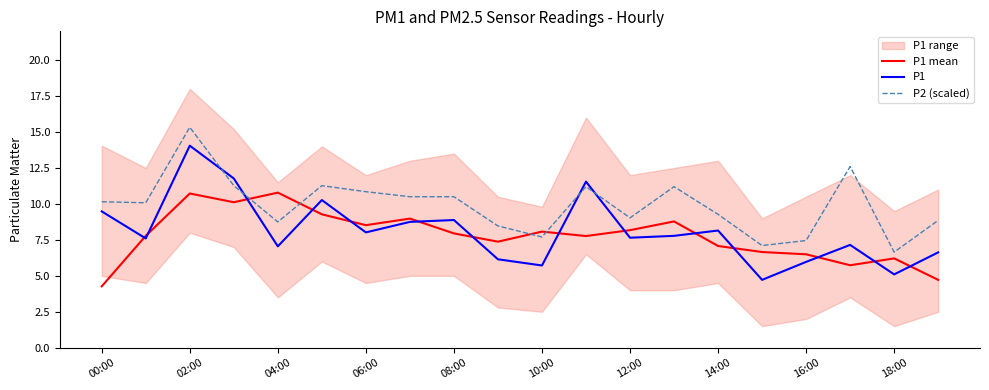

At which label does P1 reach its minimum?

15